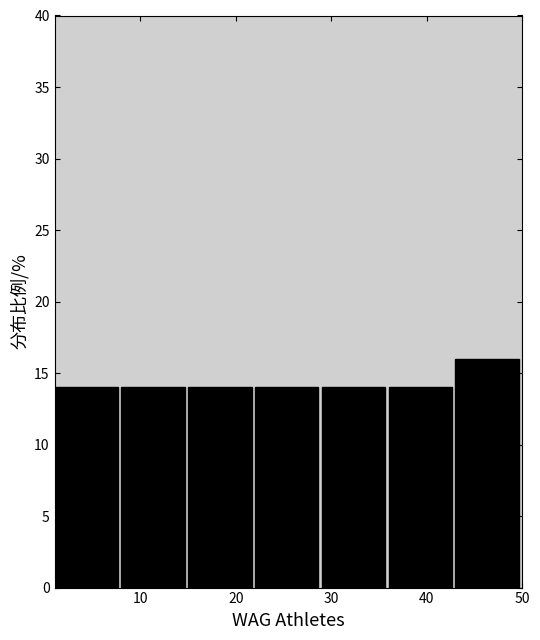

Reading left to right, transcribe this chart: for each bar, give the range it covers on the x-axis and its height. The values are not printed on the chart, so give them approximately, as read against the axis.

1 to 8: 14
8 to 15: 14
15 to 22: 14
22 to 29: 14
29 to 36: 14
36 to 43: 14
43 to 50: 16